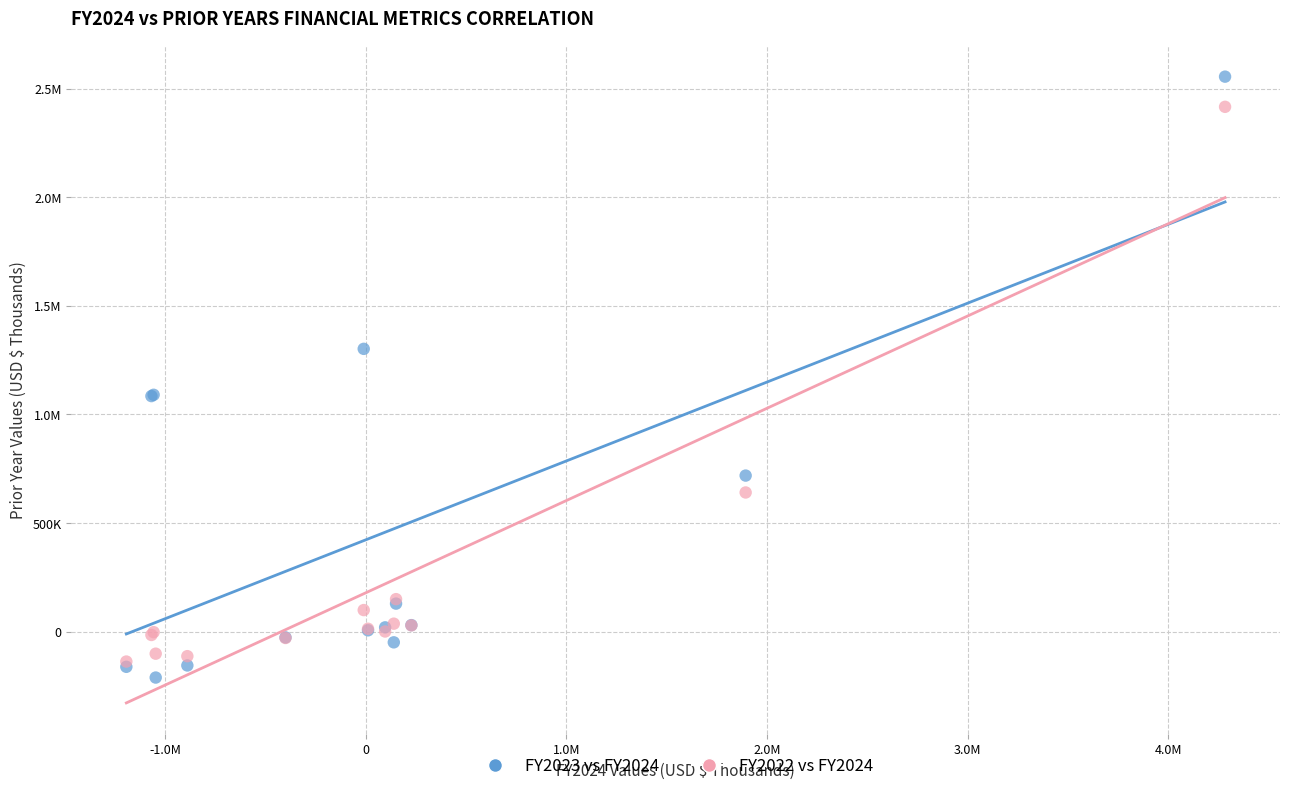

What are all the series names shown in the legend?

FY2023 vs FY2024, FY2022 vs FY2024